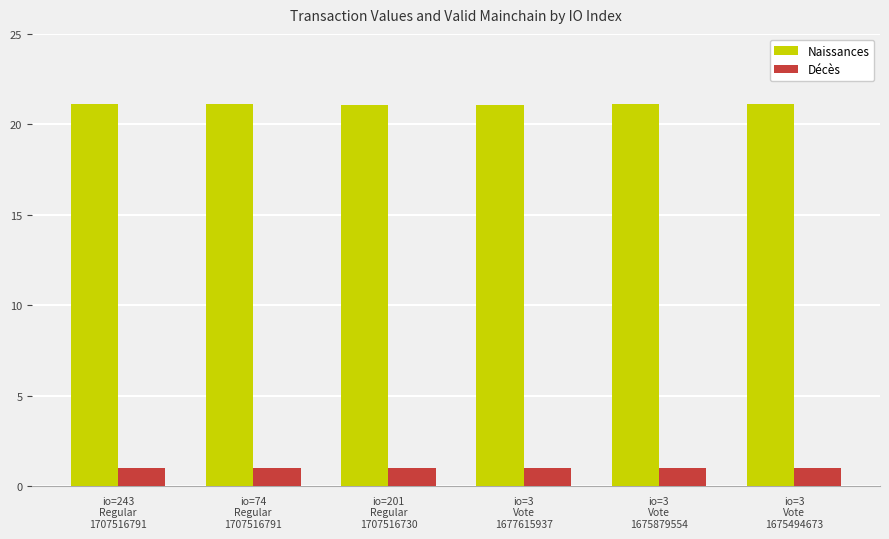

What is the total value across all series at io=3
Vote
1675494673?

22.1